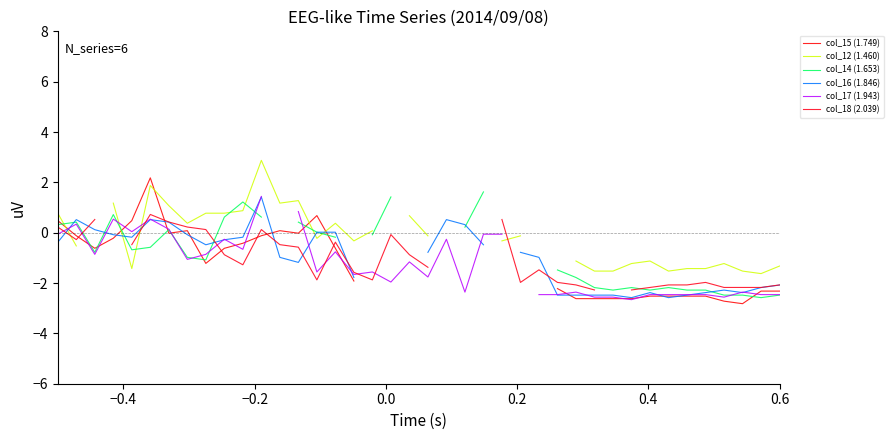

Is it true that col_17 (1.943) equals -1.2 at 8?

False